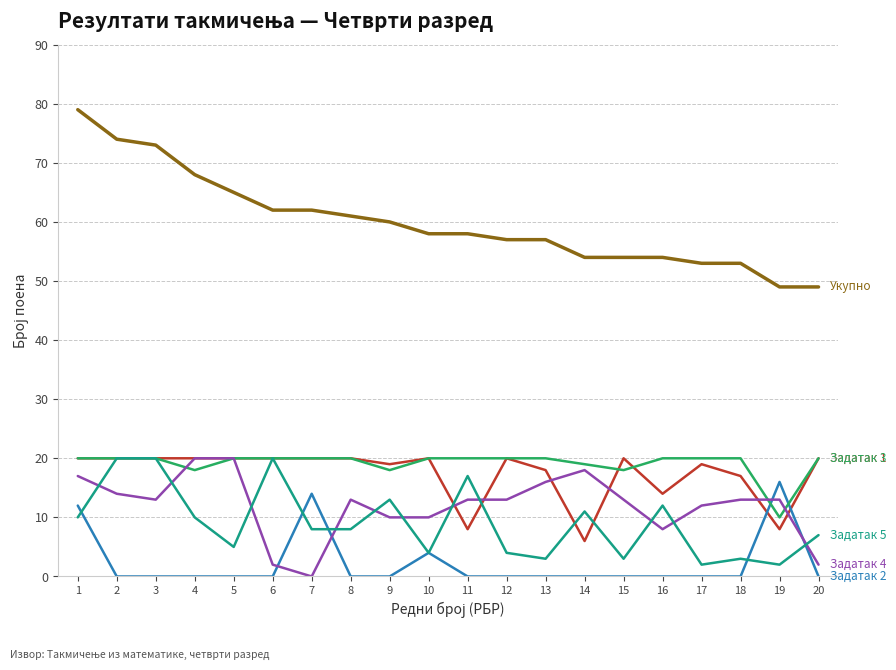

What is the total value across all series at 1?

158